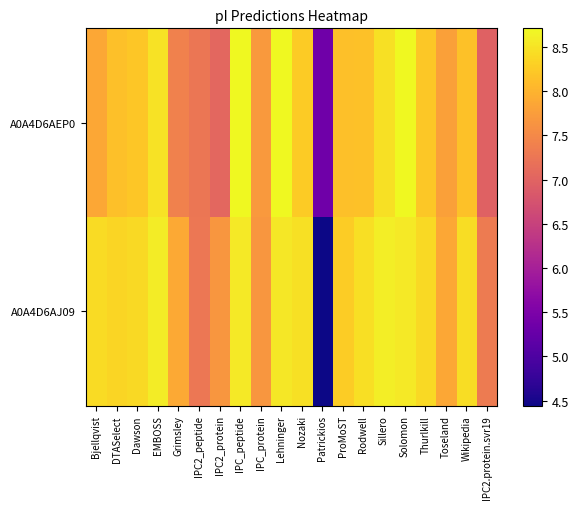

Reading left to right, transcribe all the data shown in this chart.

A0A4D6AEP0: Bjellqvist=7.9	DTASelect=8.1	Dawson=8.2	EMBOSS=8.5	Grimsley=7.4	IPC2_peptide=7.2	IPC2_protein=7.1	IPC_peptide=8.7	IPC_protein=7.7	Lehninger=8.7	Nozaki=8.3	Patrickios=5.3	ProMoST=8.1	Rodwell=8.2	Sillero=8.5	Solomon=8.7	Thurlkill=8.2	Toseland=7.8	Wikipedia=8.2	IPC2.protein.svr19=7.0
A0A4D6AJ09: Bjellqvist=8.4	DTASelect=8.3	Dawson=8.4	EMBOSS=8.6	Grimsley=7.9	IPC2_peptide=7.3	IPC2_protein=7.7	IPC_peptide=8.6	IPC_protein=7.7	Lehninger=8.5	Nozaki=8.5	Patrickios=4.4	ProMoST=8.3	Rodwell=8.4	Sillero=8.6	Solomon=8.6	Thurlkill=8.4	Toseland=7.9	Wikipedia=8.4	IPC2.protein.svr19=7.3